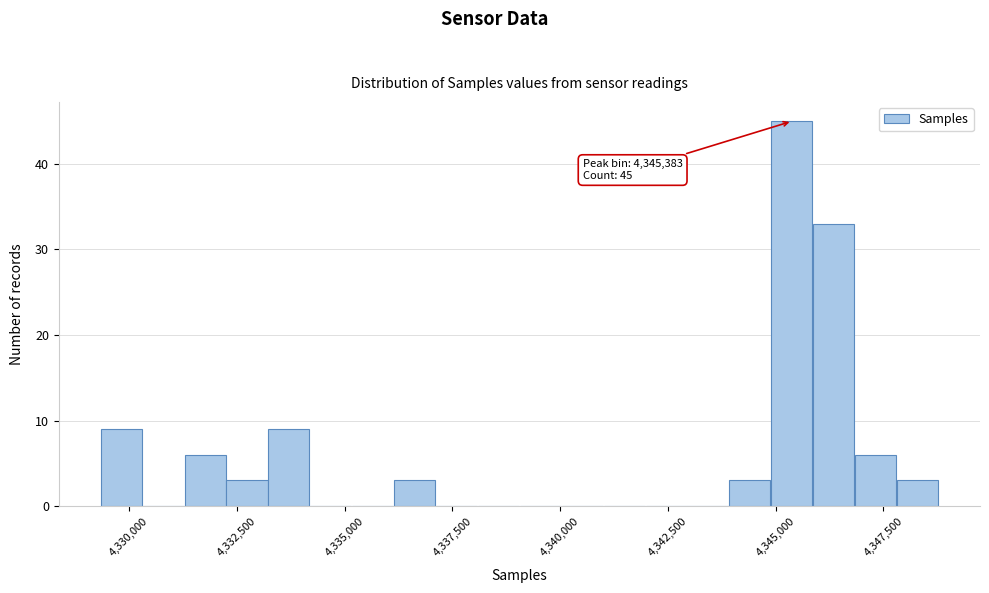

Read against the x-axis, roughly where is the centre of the tallest bar?

4345500